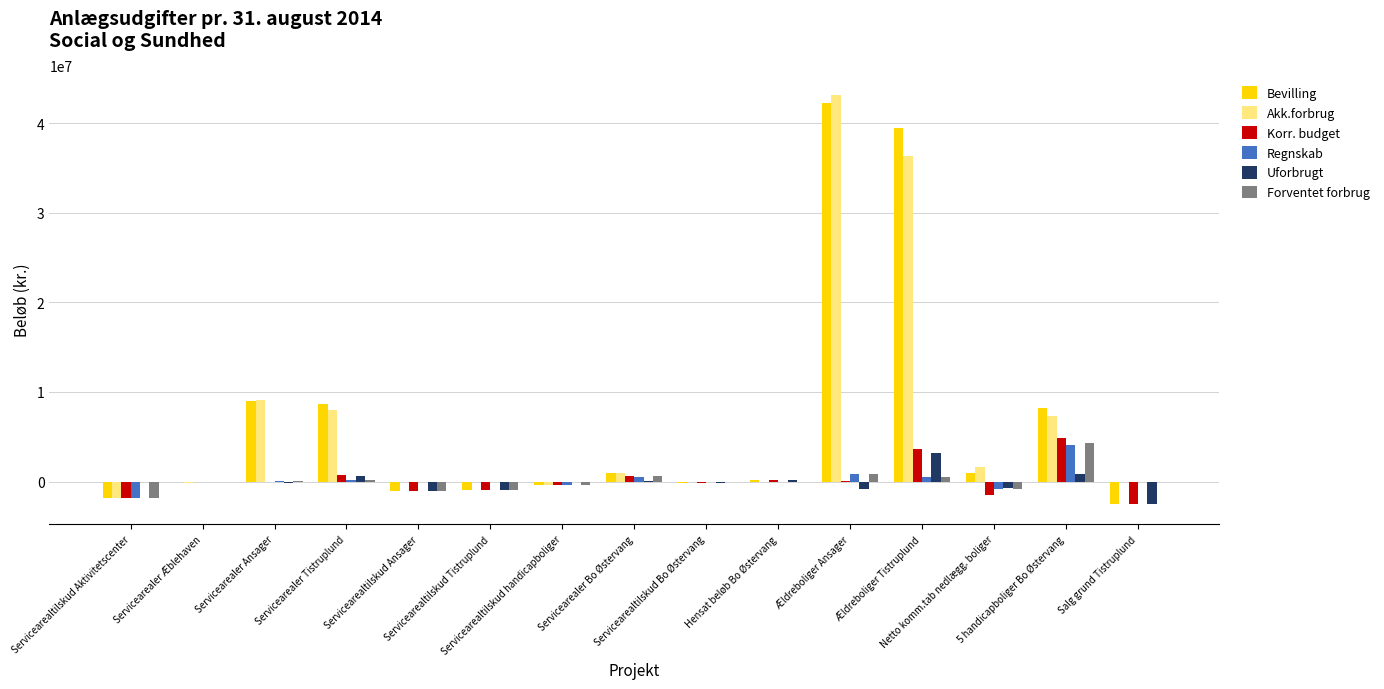

How many data points does each series have?

15